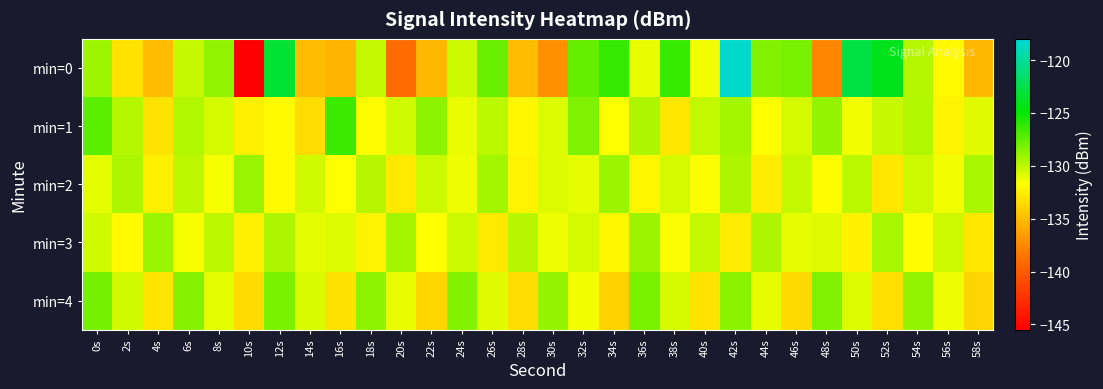

Which has a higher value, 16s or 56s?

56s